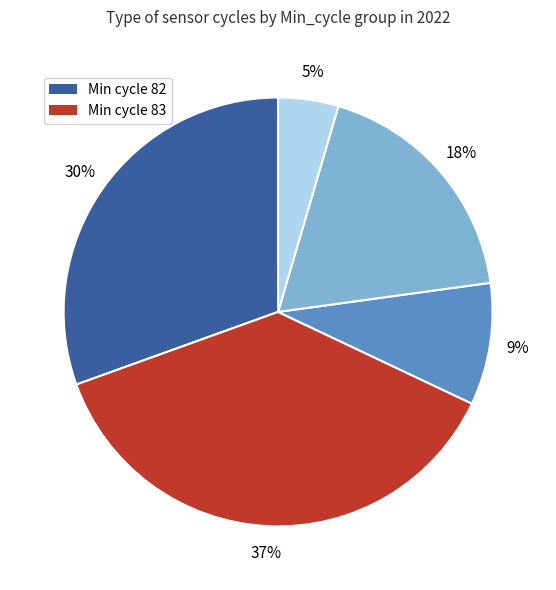

To the nearest percent, what is the average slice percentage?

20%